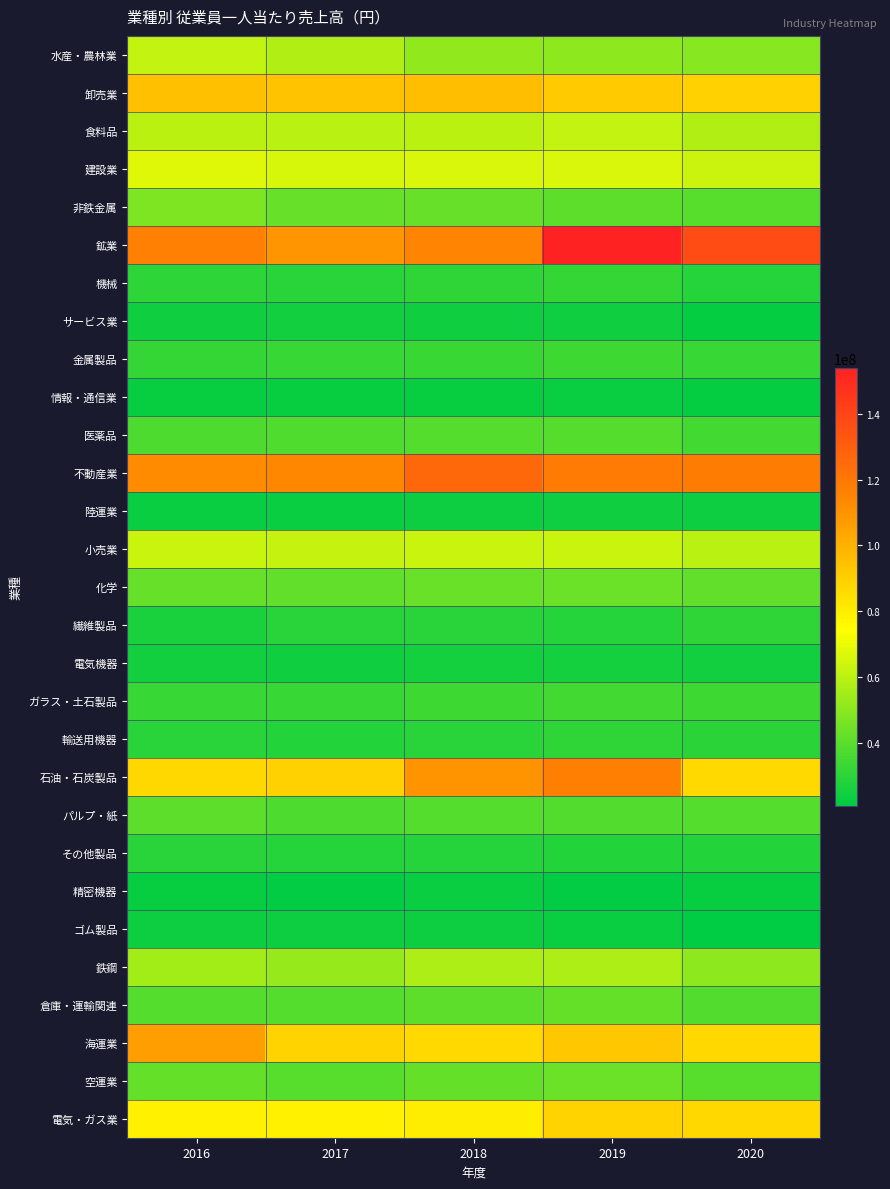

List the series in order of their peak value, lowest first.

精密機器, 情報・通信業, ゴム製品, 陸運業, サービス業, 電気機器, その他製品, 繊維製品, 輸送用機器, 機械, 金属製品, ガラス・土石製品, 医薬品, パルプ・紙, 倉庫・運輸関連, 化学, 空運業, 非鉄金属, 鉄鋼, 食料品, 水産・農林業, 小売業, 建設業, 電気・ガス業, 卸売業, 海運業, 石油・石炭製品, 不動産業, 鉱業